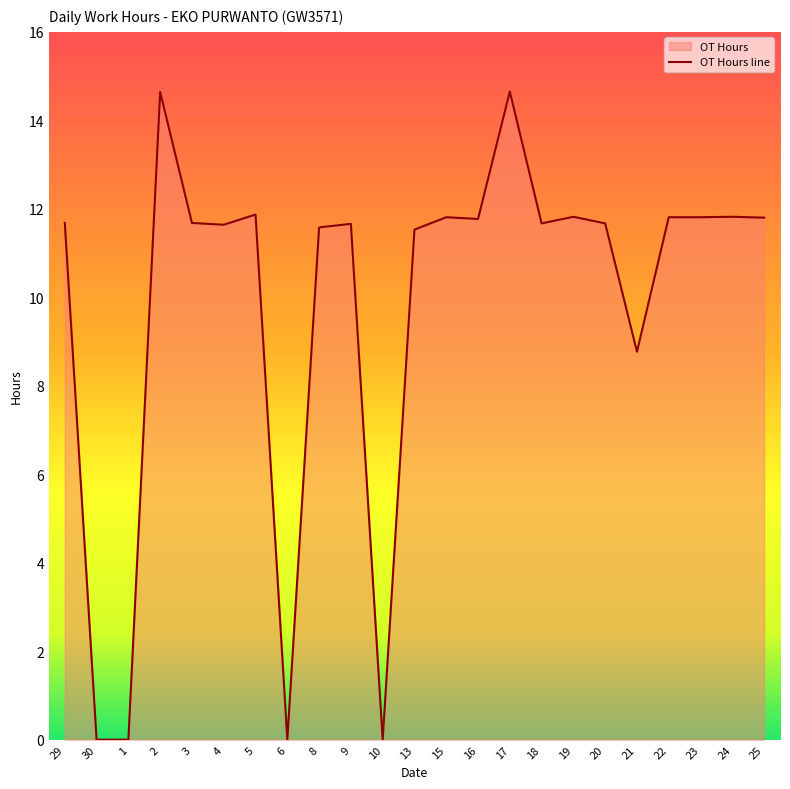

Reading left to right, extract all data points from this chart.

29=11.7	30=0.0	1=0.0	2=14.6	3=11.7	4=11.6	5=11.9	6=0.0	8=11.6	9=11.7	10=0.0	13=11.5	15=11.8	16=11.8	17=14.7	18=11.7	19=11.8	20=11.7	21=8.8	22=11.8	23=11.8	24=11.8	25=11.8